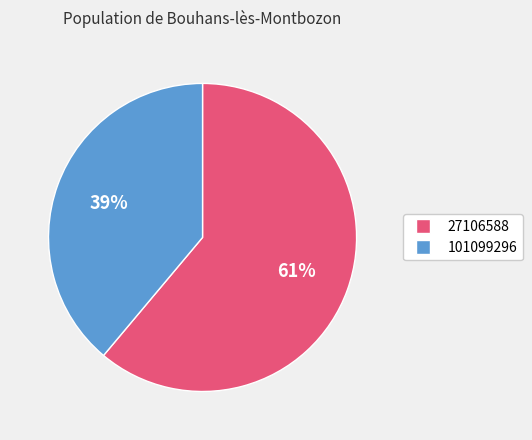

To the nearest percent, what is the average slice percentage?

50%